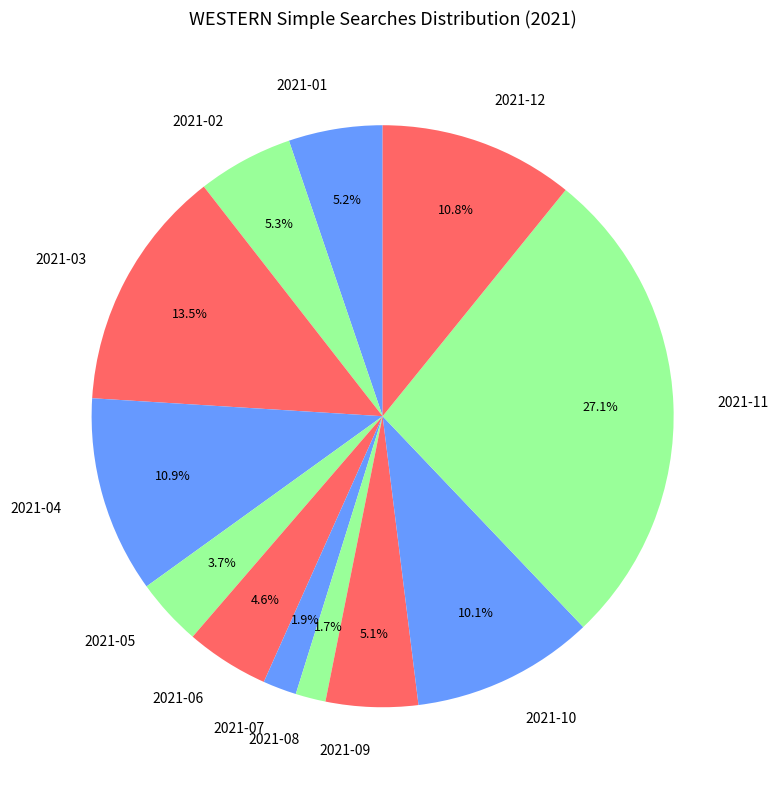

Which slice is the largest?

2021-11